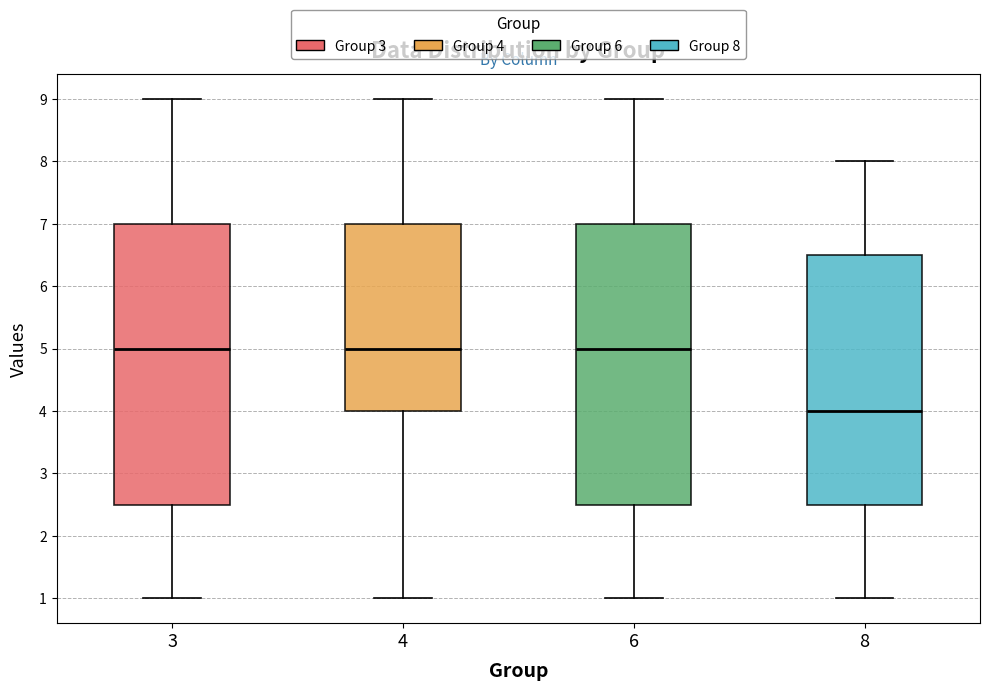

Reading left to right, transcribe this box plot: for each box, give where its median line is, the range the box spans, and where its two whiskers end, as read against the y-axis. The values are not printed on the chart, so give them approximately, as read against the axis.

3: median 5.0, box 2.5 to 7.0, whiskers 1.0 to 9.0
4: median 5.0, box 4.0 to 7.0, whiskers 1.0 to 9.0
6: median 5.0, box 2.5 to 7.0, whiskers 1.0 to 9.0
8: median 4.0, box 2.5 to 6.5, whiskers 1.0 to 8.0